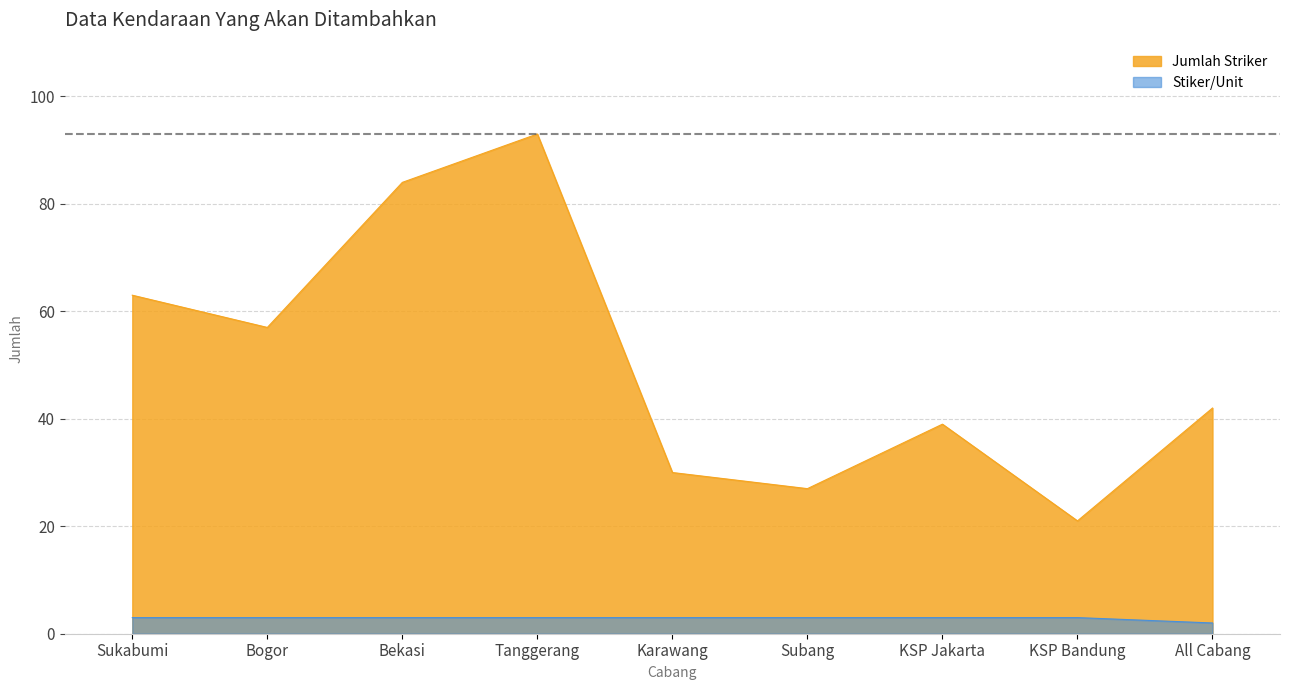

Reading left to right, transcribe all the data shown in this chart.

Jumlah Striker: Sukabumi=63	Bogor=57	Bekasi=84	Tanggerang=93	Karawang=30	Subang=27	KSP Jakarta=39	KSP Bandung=21	All Cabang=42
Stiker/Unit: Sukabumi=3	Bogor=3	Bekasi=3	Tanggerang=3	Karawang=3	Subang=3	KSP Jakarta=3	KSP Bandung=3	All Cabang=2